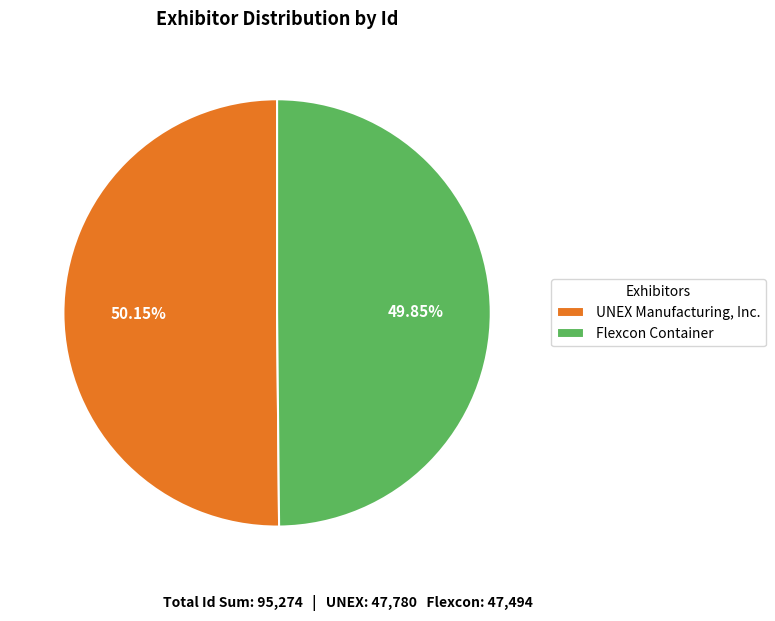

True or false: Flexcon Container accounts for 60% of the total.

False